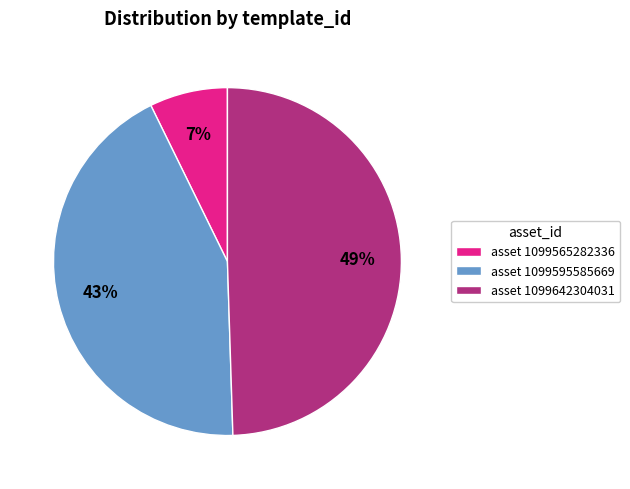

What percentage is the asset 1099565282336 slice, to the nearest percent?

7%